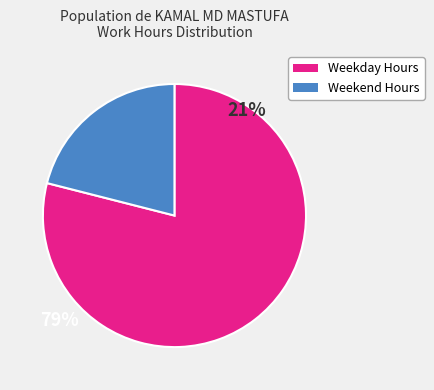

How many slices are in this pie chart?

2